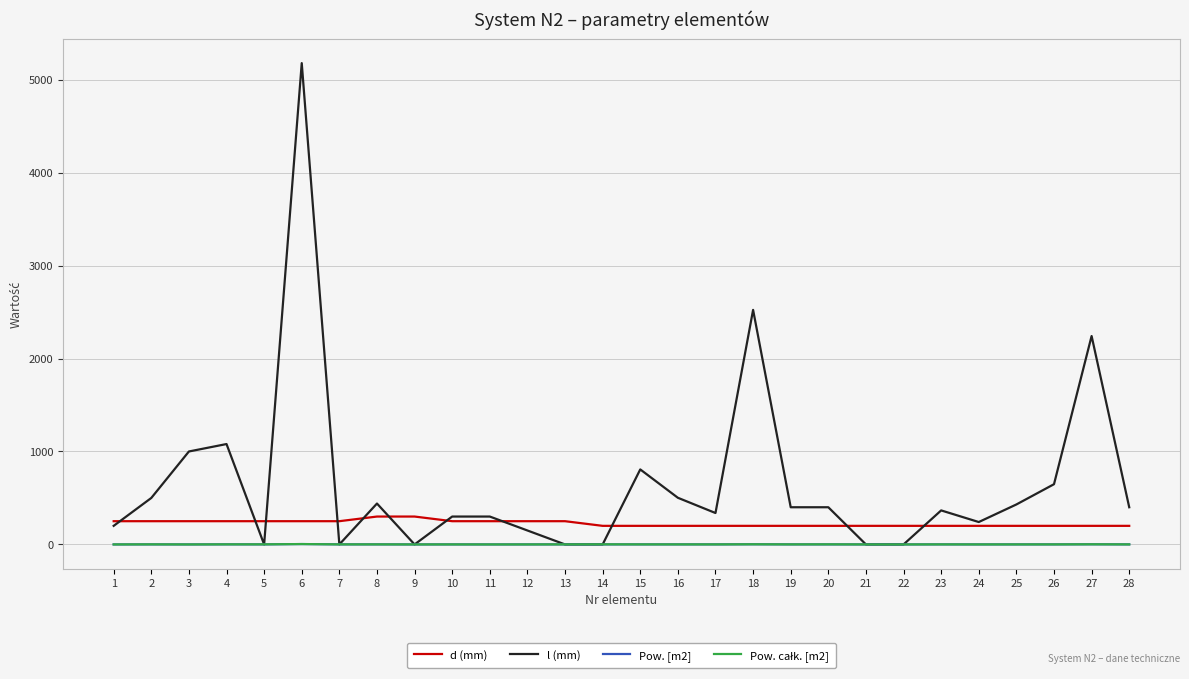

Which series has the largest total across all categories?

l (mm)